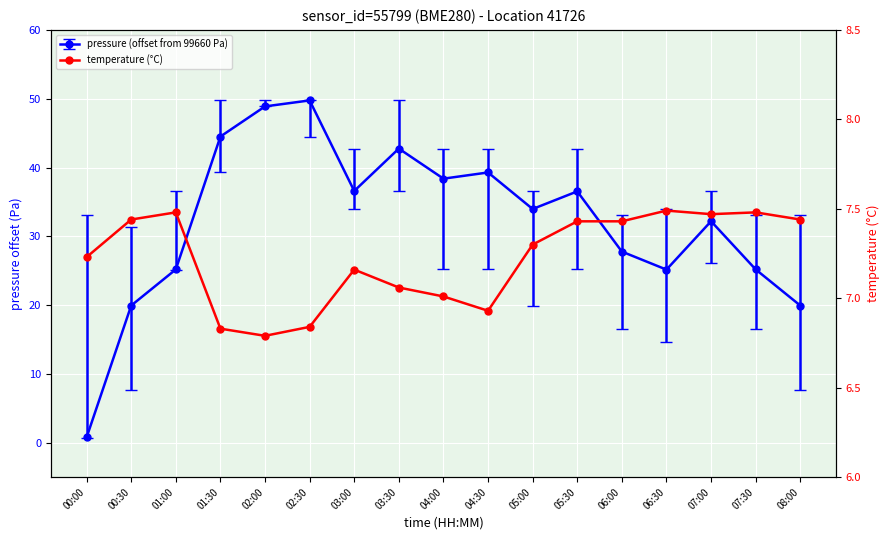

What is the label of the 12th point from the right?

02:30